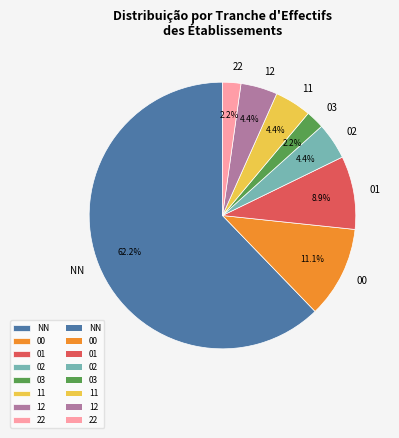

What percentage is the 02 slice, to the nearest percent?

4%